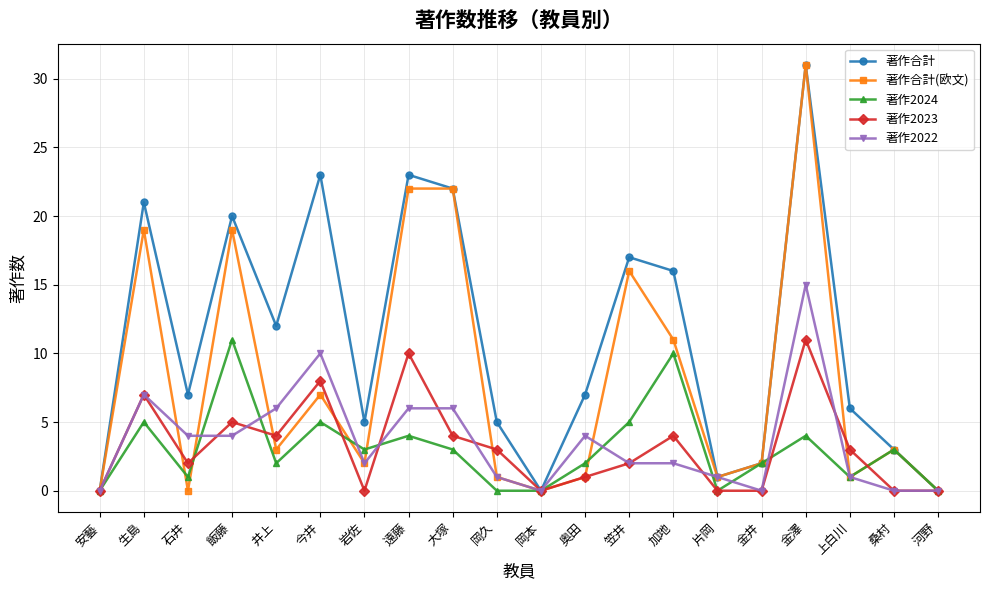

The value of 著作2024 at 岡久 is 4. True or false?

False